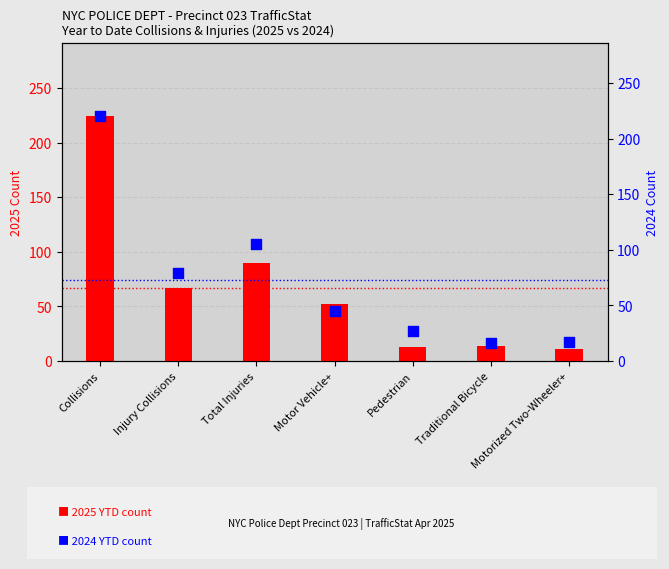

Which series contains the lowest Y value?

2025 YTD count